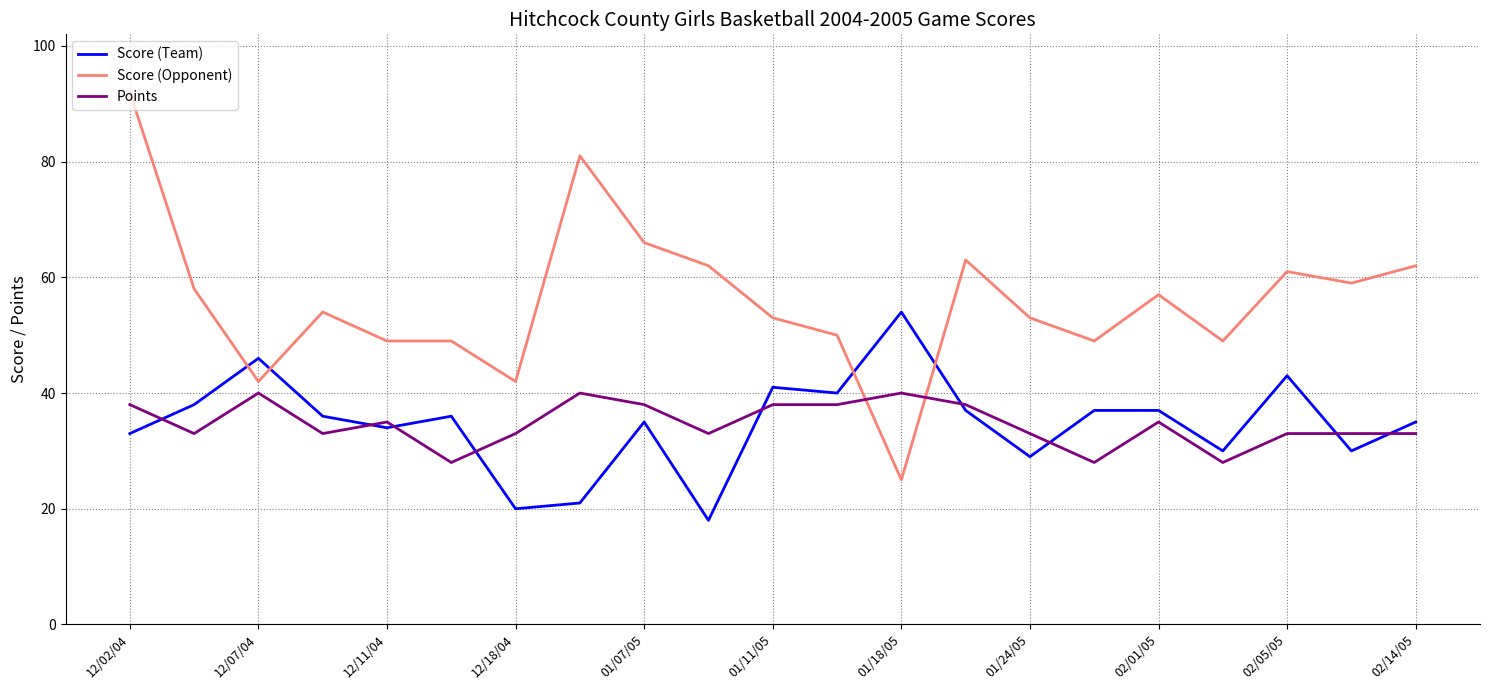

True or false: Points and Score (Opponent) intersect in this chart.

True